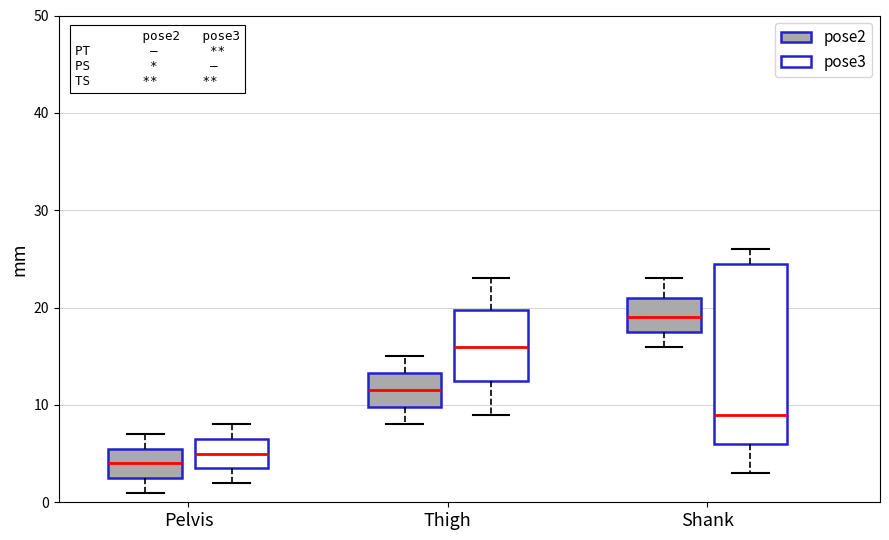

Reading left to right, transcribe this box plot: for each box, give where its median line is, the range the box spans, and where its two whiskers end, as read against the y-axis. The values are not printed on the chart, so give them approximately, as read against the axis.

Pelvis (pose2): median 4, box 3 to 6, whiskers 1 to 7
Pelvis (pose3): median 5, box 4 to 7, whiskers 2 to 8
Thigh (pose2): median 12, box 10 to 13, whiskers 8 to 15
Thigh (pose3): median 16, box 13 to 20, whiskers 9 to 23
Shank (pose2): median 19, box 18 to 21, whiskers 16 to 23
Shank (pose3): median 9, box 6 to 25, whiskers 3 to 26